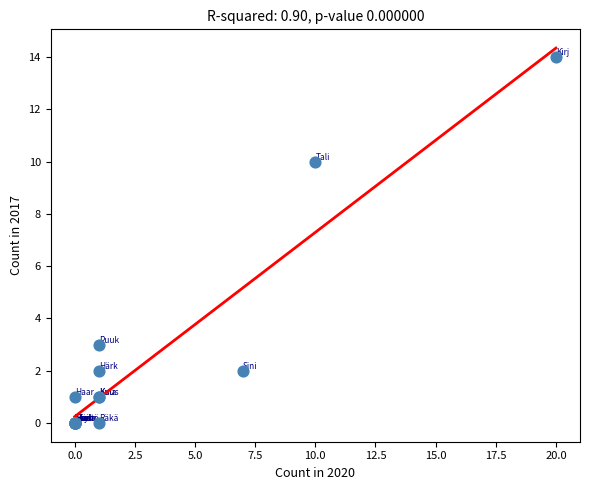

What Y value in the scatter plot is closest to 7?

10